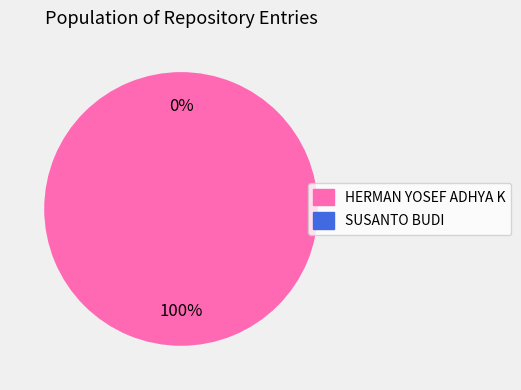

Is there any slice that represents more than half of the pie?

Yes